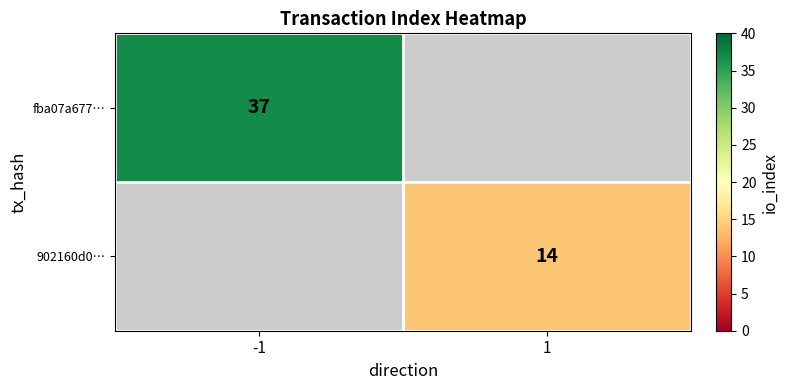

Is the value of fba07a677… at -1 greater than the value of 902160d0… at 1?

Yes